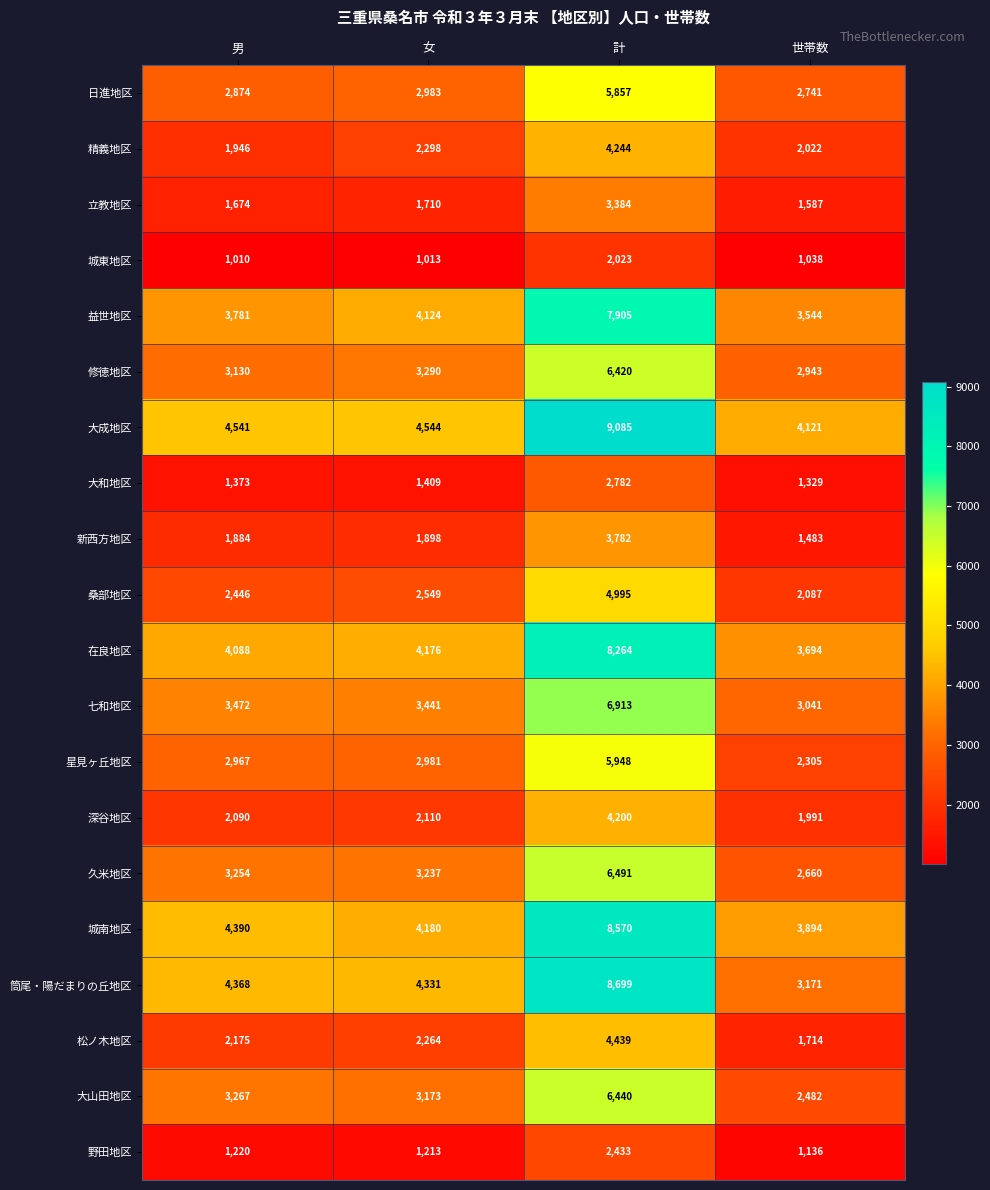

At how many categories does at least one series exceed 2806?

4